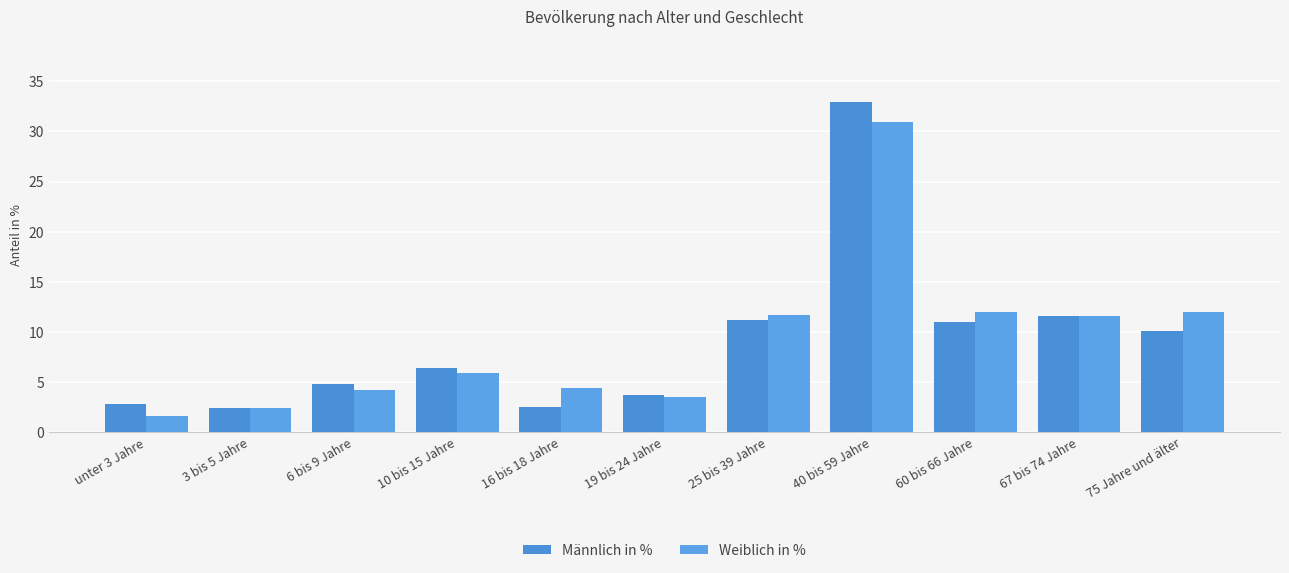

How many bars are there in total?

22